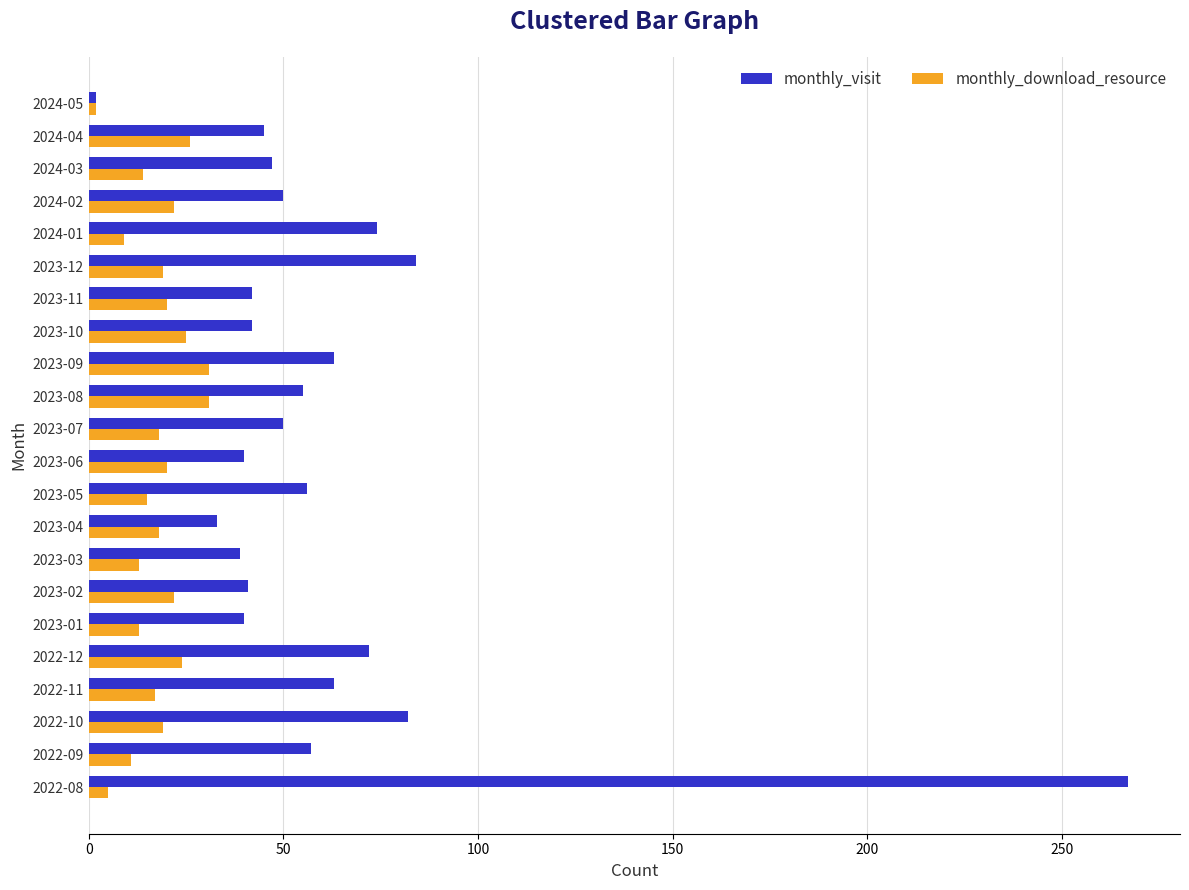

Is the value of monthly_visit at 2023-11 greater than the value of monthly_download_resource at 2023-08?

Yes